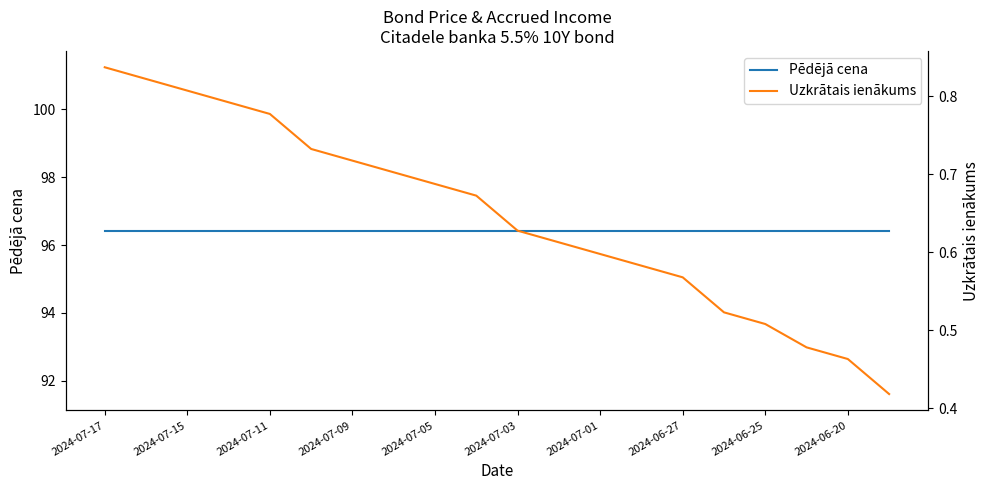

What is the value of the Uzkrātais ienākums point at the 9th from the left?

0.7